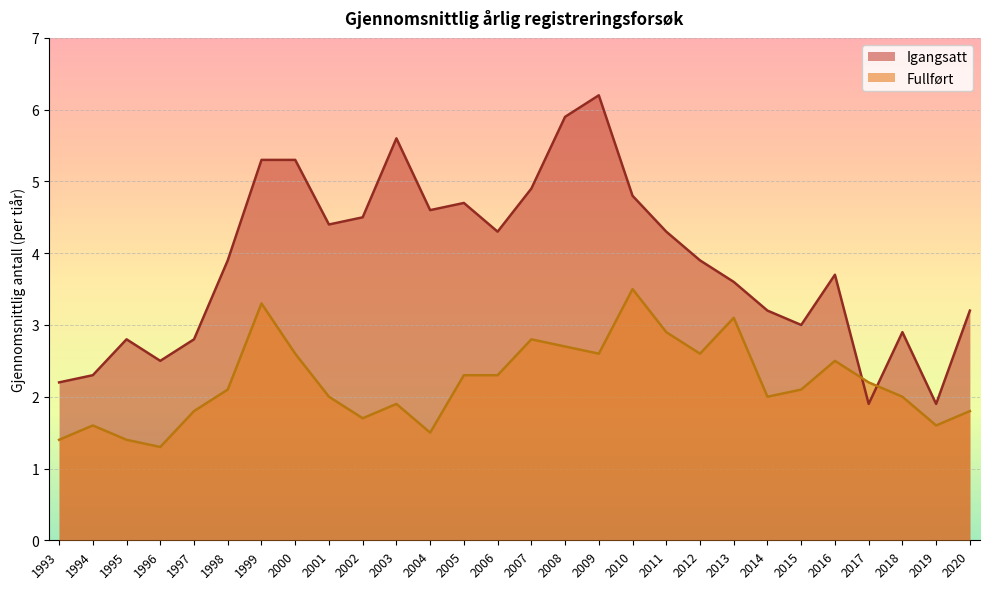

Reading left to right, transcribe all the data shown in this chart.

Igangsatt: 2.2	2.3	2.8	2.5	2.8	3.9	5.3	5.3	4.4	4.5	5.6	4.6	4.7	4.3	4.9	5.9	6.2	4.8	4.3	3.9	3.6	3.2	3.0	3.7	1.9	2.9	1.9	3.2
Fullført: 1.4	1.6	1.4	1.3	1.8	2.1	3.3	2.6	2.0	1.7	1.9	1.5	2.3	2.3	2.8	2.7	2.6	3.5	2.9	2.6	3.1	2.0	2.1	2.5	2.2	2.0	1.6	1.8